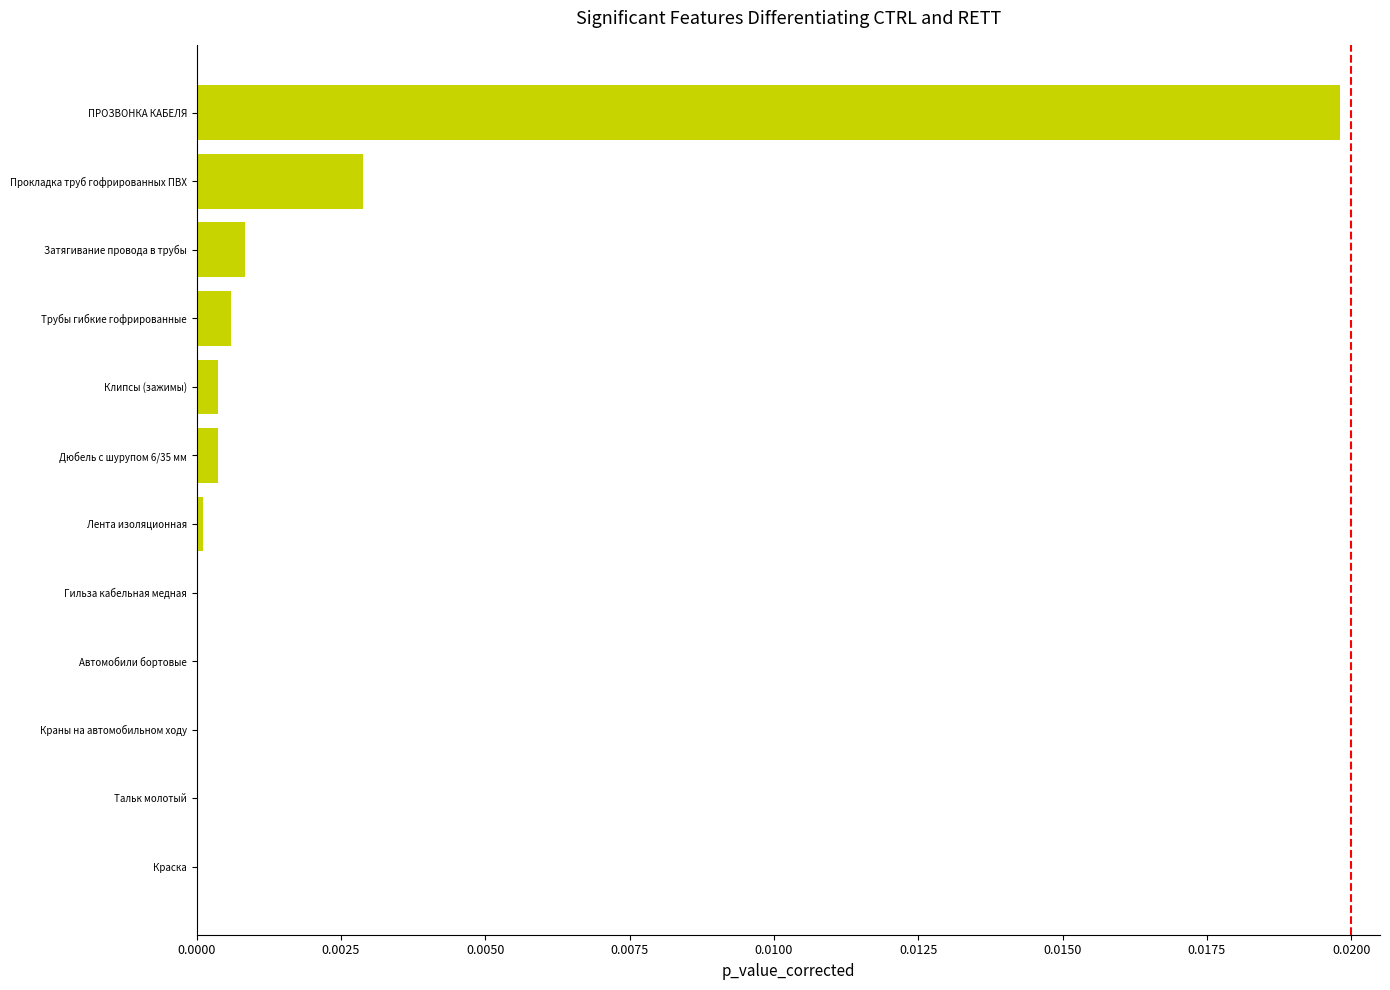

Are the bars horizontal?

Yes